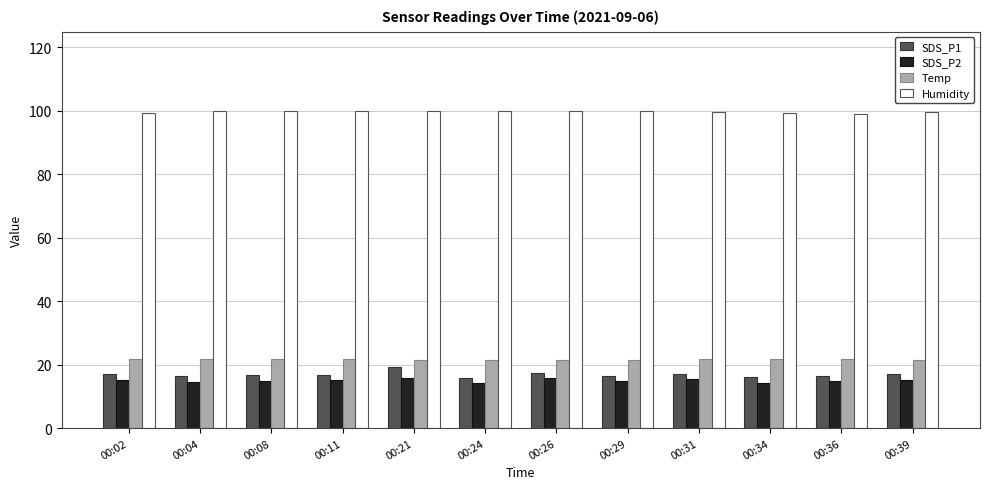

Is it true that SDS_P1 equals 10.8 at 00:36?

False